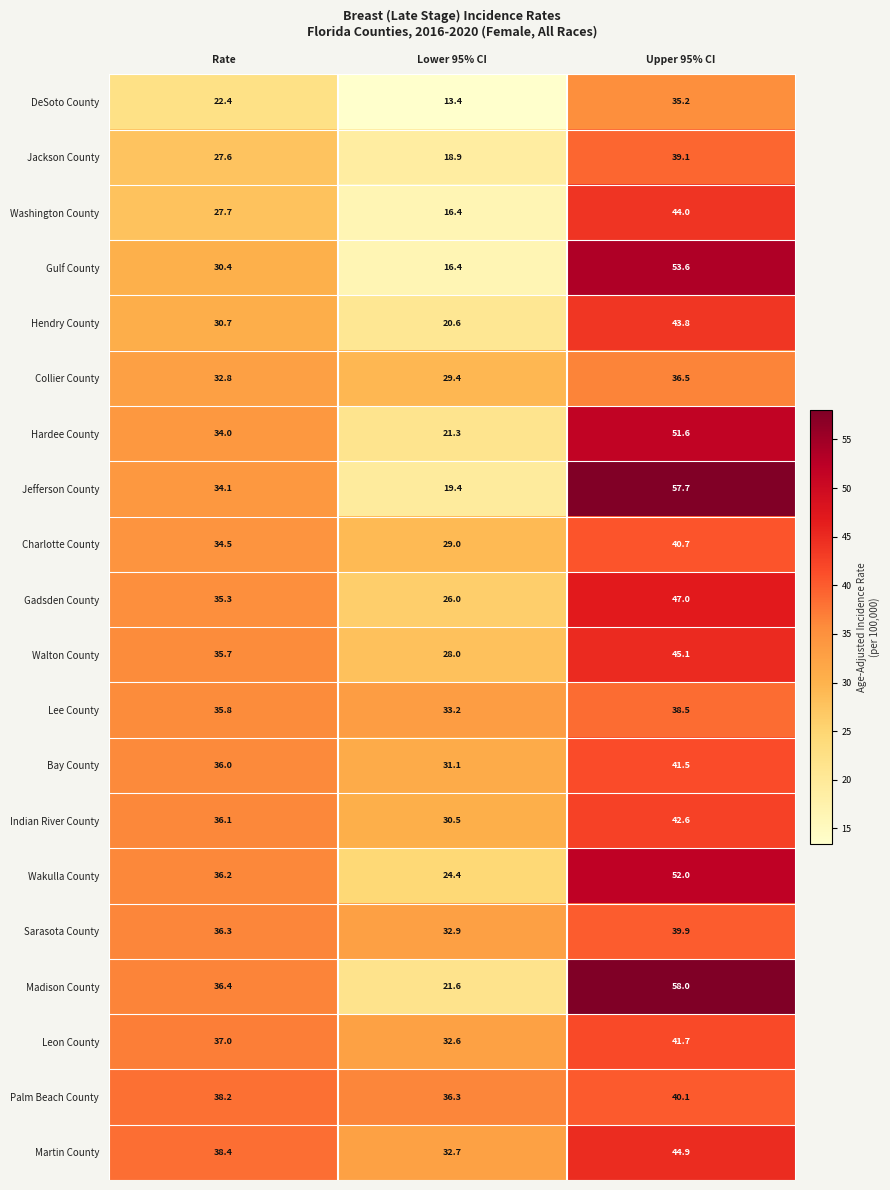

The value of Hardee County at Lower 95% CI is 33.8. True or false?

False